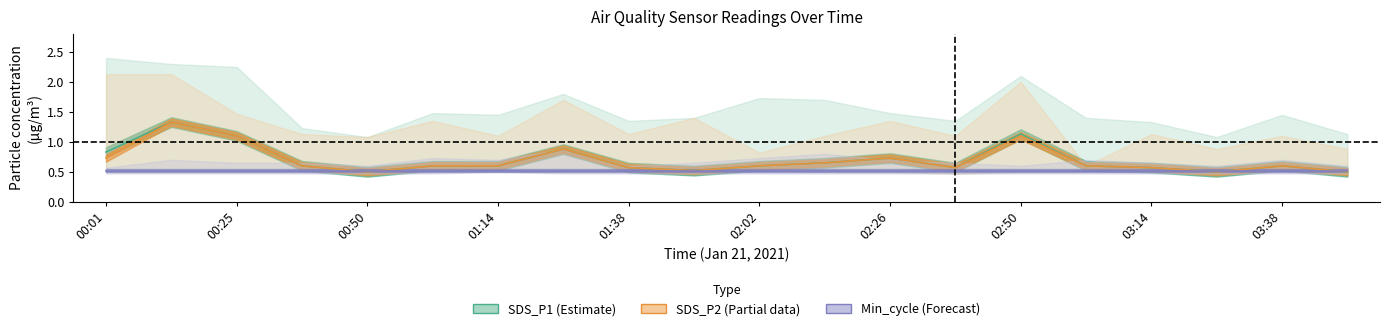

True or false: SDS_P2 (Partial data) has more than 0 interior local peaks.

True